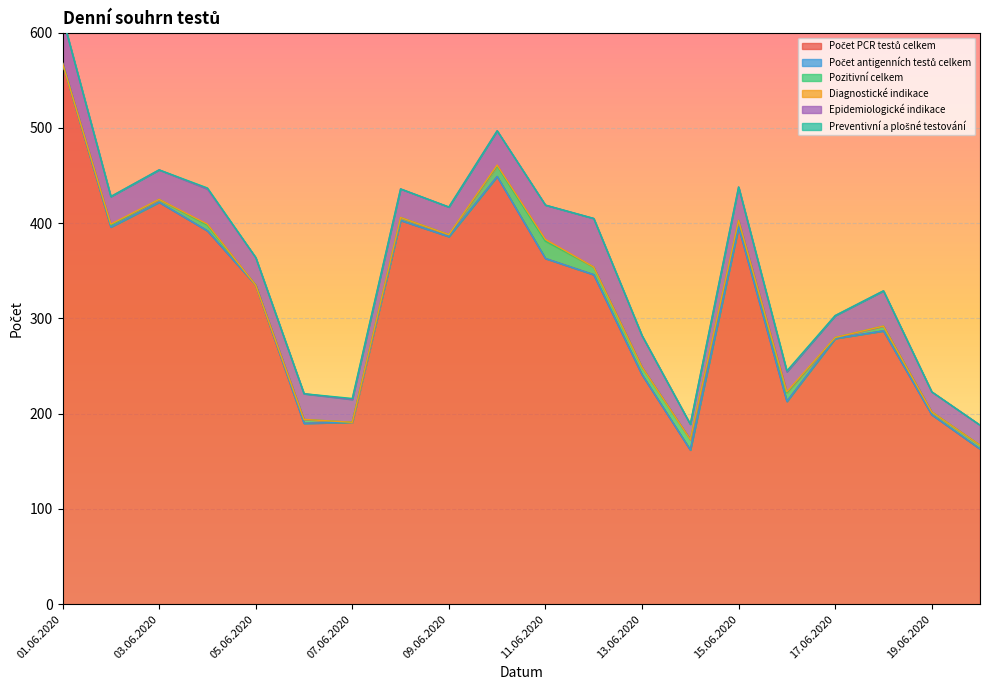

What is the approximate value of Počet PCR testů celkem at 18.06.2020, to the nearest 50?

300